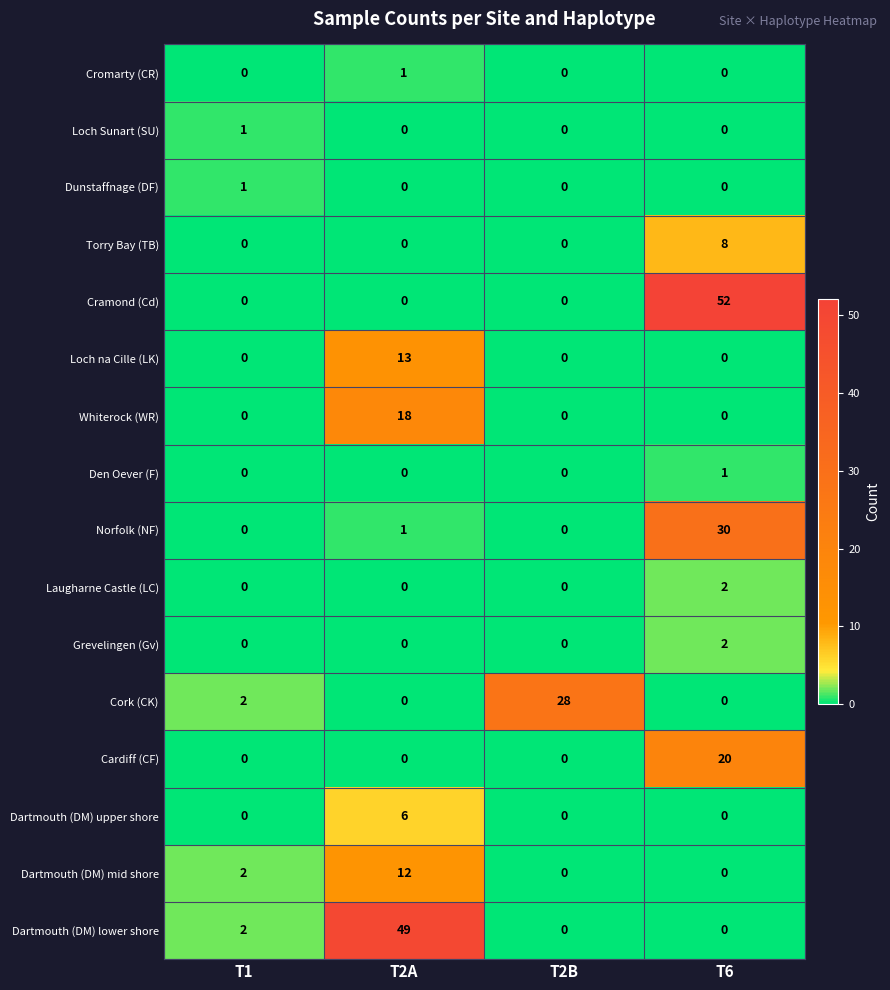

What is the difference between the Torry Bay (TB) values at T6 and T2B?

8